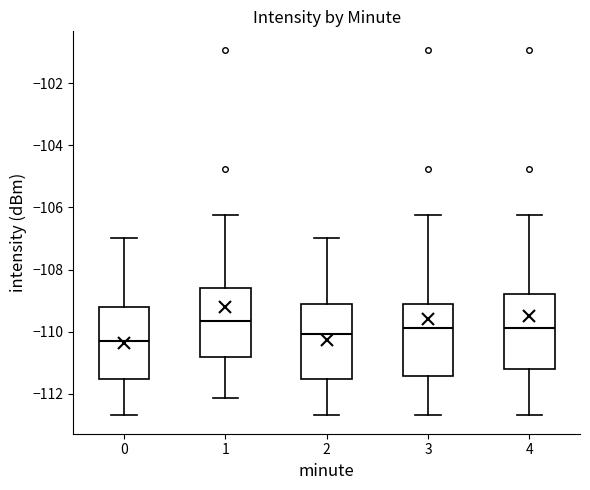

Reading left to right, transcribe this box plot: for each box, give where its median line is, the range the box spans, and where its two whiskers end, as read against the y-axis. The values are not printed on the chart, so give them approximately, as read against the axis.

0: median -110.2, box -111.6 to -109.2, whiskers -112.6 to -107.0
1: median -109.6, box -110.8 to -108.6, whiskers -112.2 to -106.2
2: median -110.0, box -111.6 to -109.2, whiskers -112.6 to -107.0
3: median -109.8, box -111.4 to -109.2, whiskers -112.6 to -106.2
4: median -109.8, box -111.2 to -108.8, whiskers -112.6 to -106.2